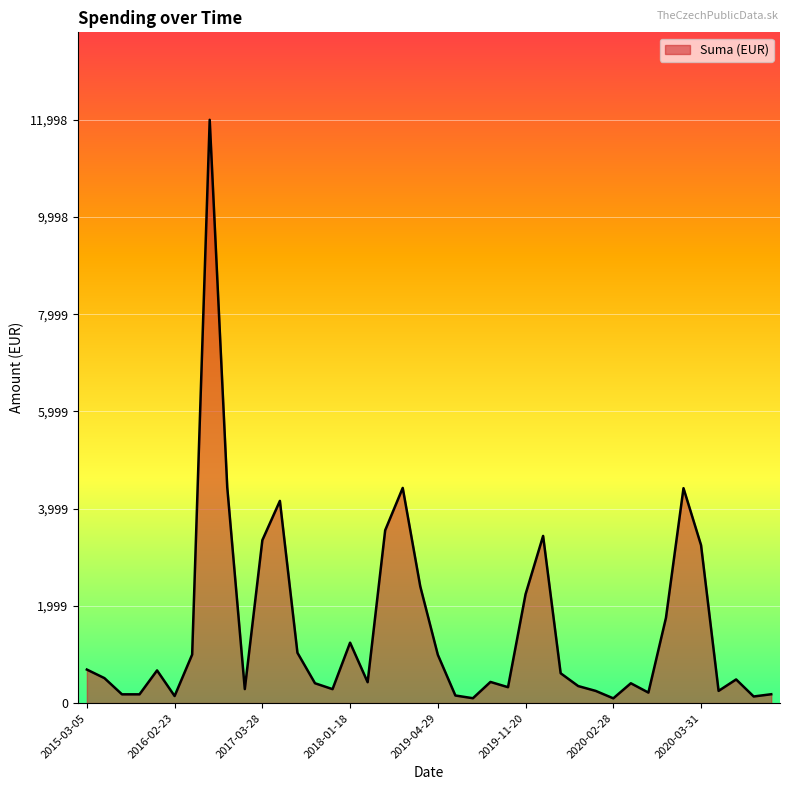

What is the difference between the maximum and minimum values?

11900.9